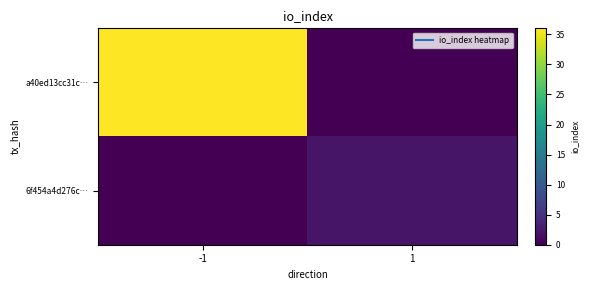

Rank the series by their maximum value, from lowest to highest.

6f454a4d276c…, a40ed13cc31c…